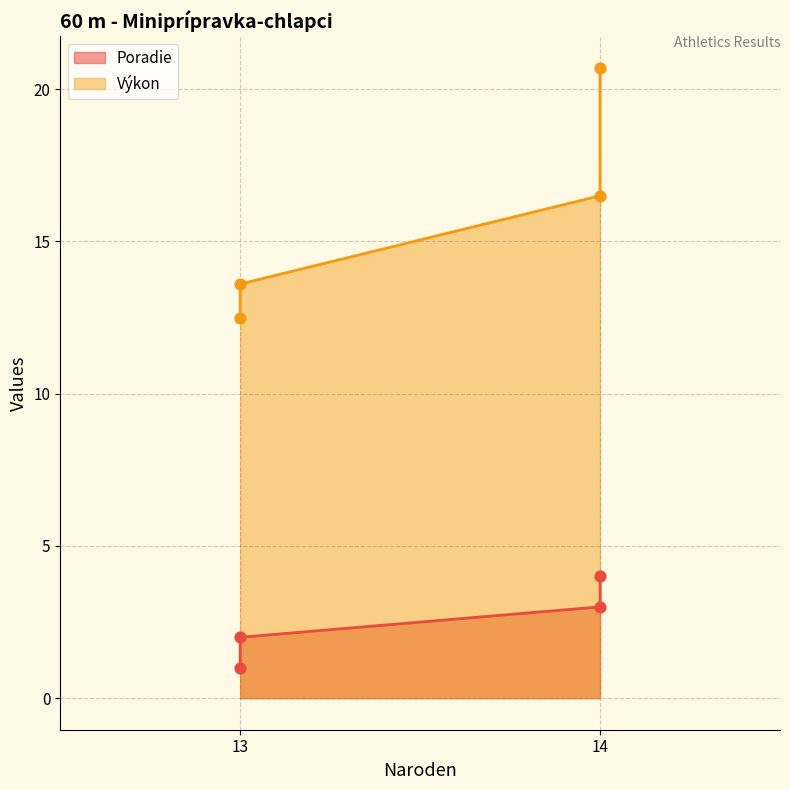

Which series has the largest Y range (max minus min)?

Výkon